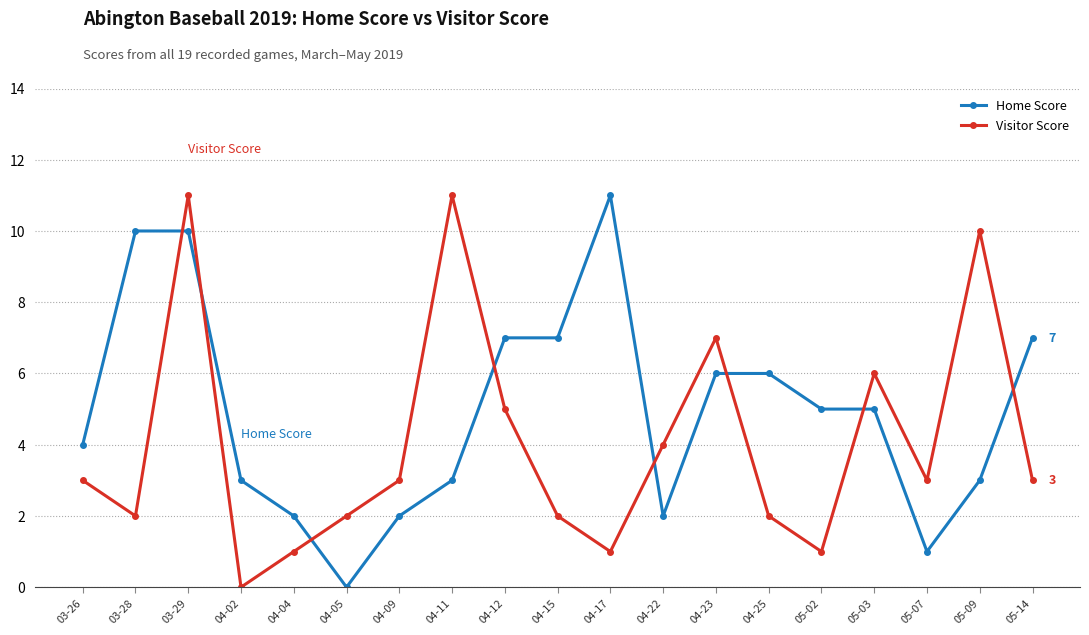

At 04-15, list the series in order from smallest to largest.

Visitor Score, Home Score